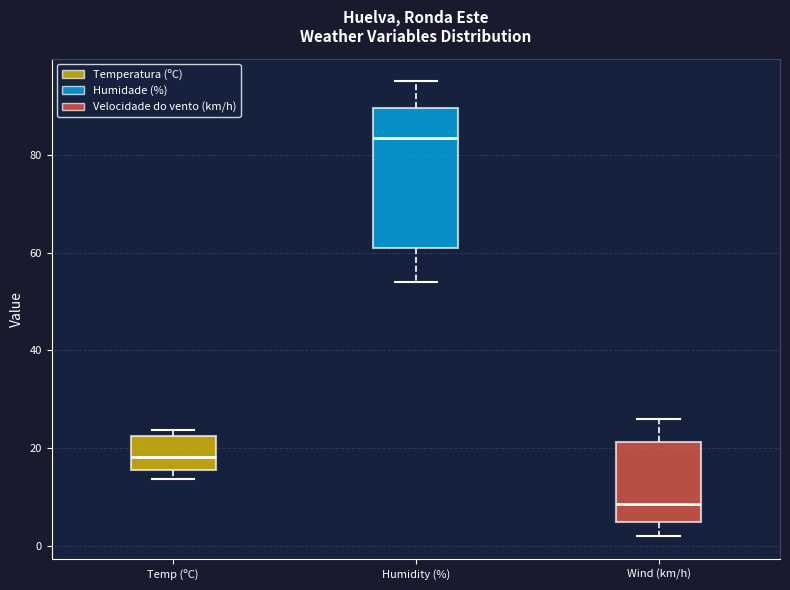

Where is the lower edge of the box for Temp (ºC) on the y-axis? The values are not printed on the chart, so give them approximately, as read against the axis.

16